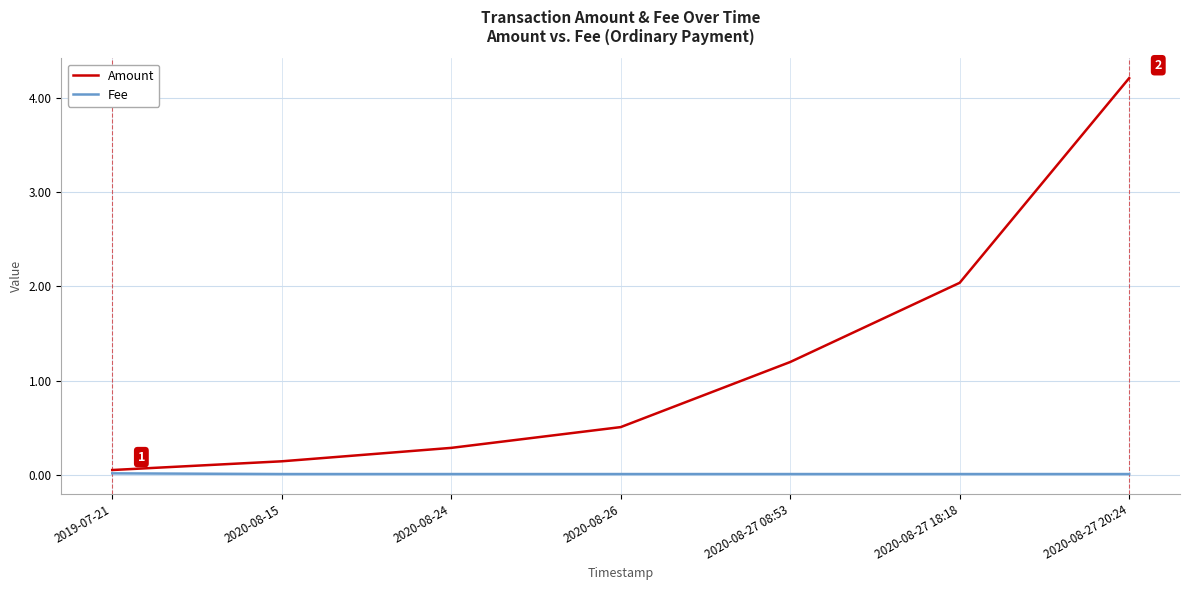

Rank the series by their average value, from lowest to highest.

Fee, Amount